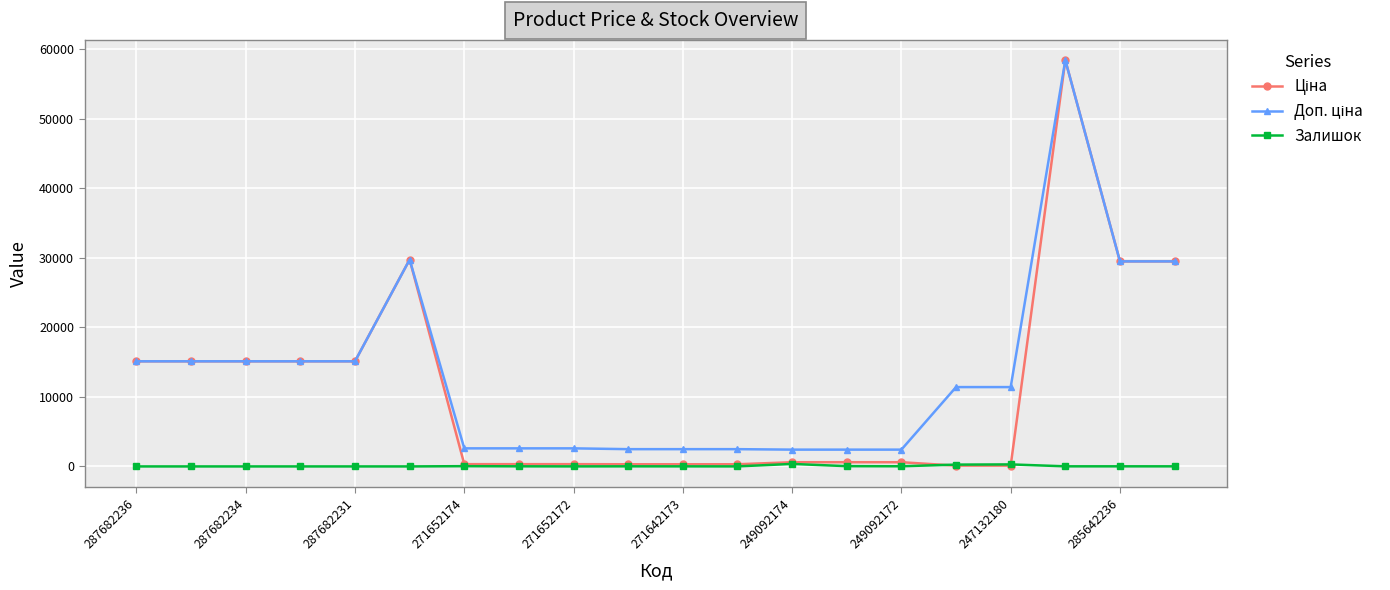

What is the greatest value displayed?

58426.5